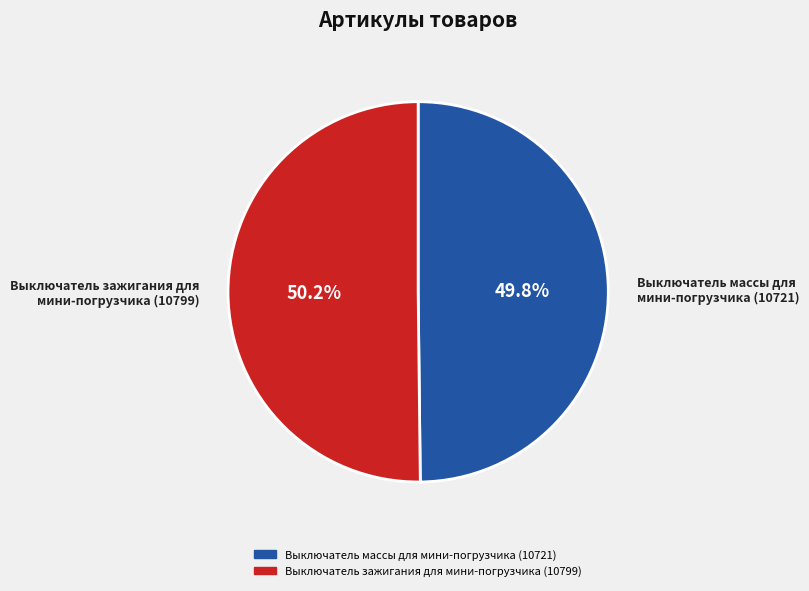

To the nearest percent, what portion does Выключатель массы для мини-погрузчика (10721) represent?

50%